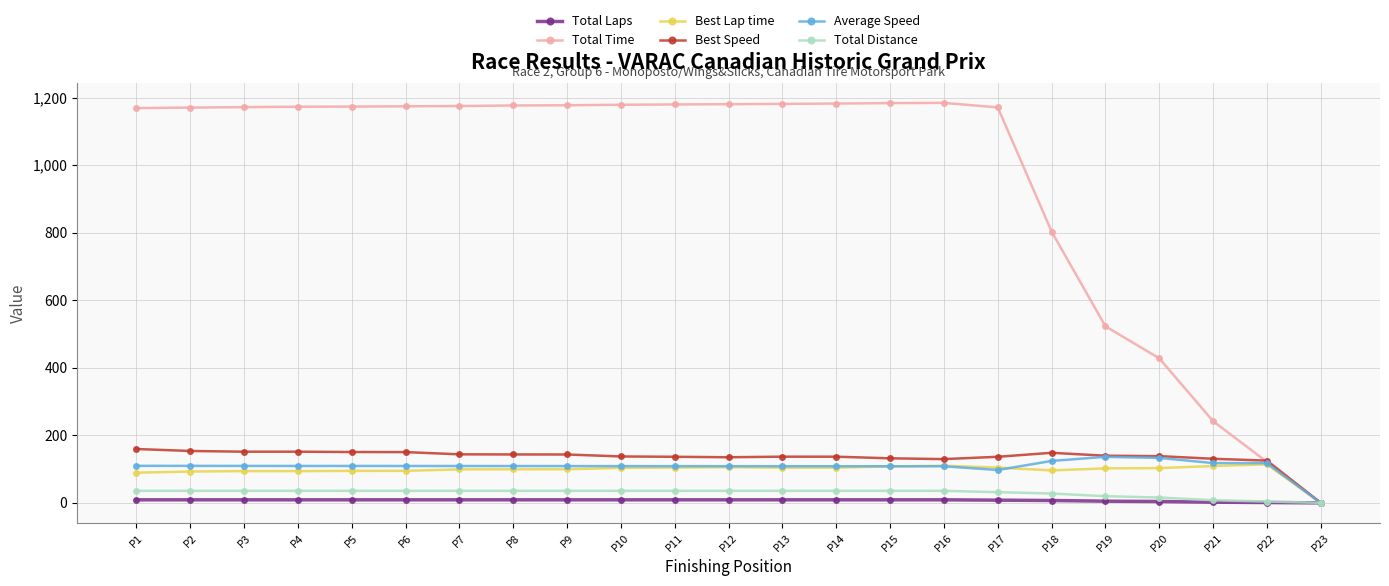

Between P2 and P18, which series saw the biggest shift?

Total Time